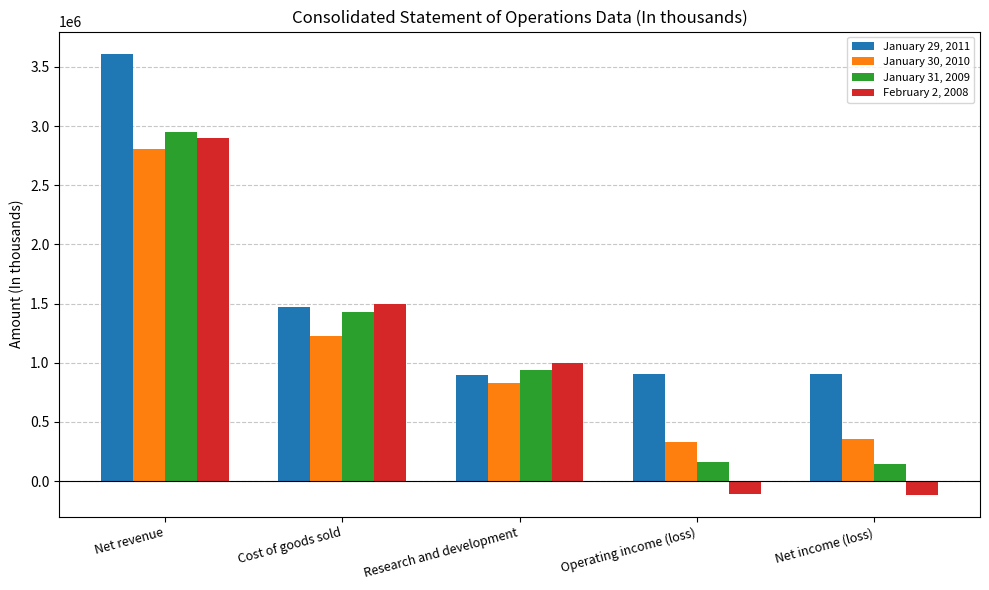

What is the spread (max minus min) of values at Net revenue?

804206